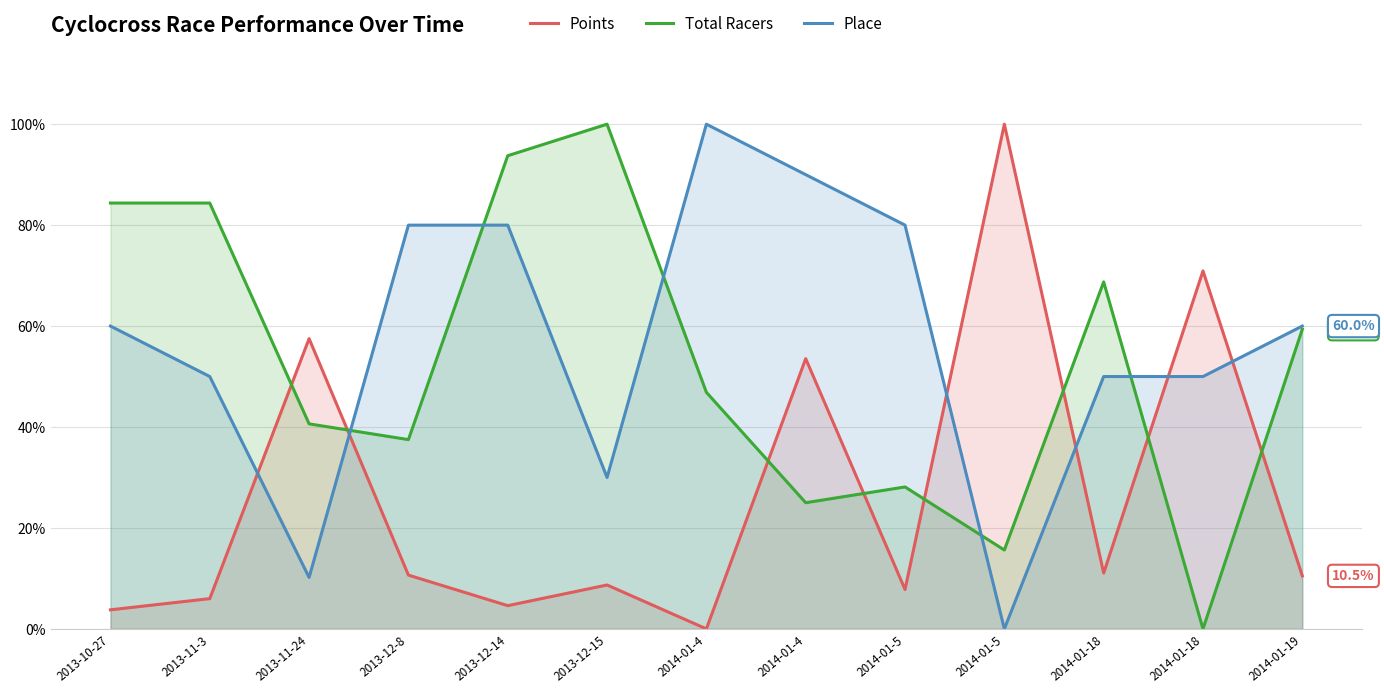

Between 2014-01-18 and 2014-01-19, which series saw the biggest shift?

Points